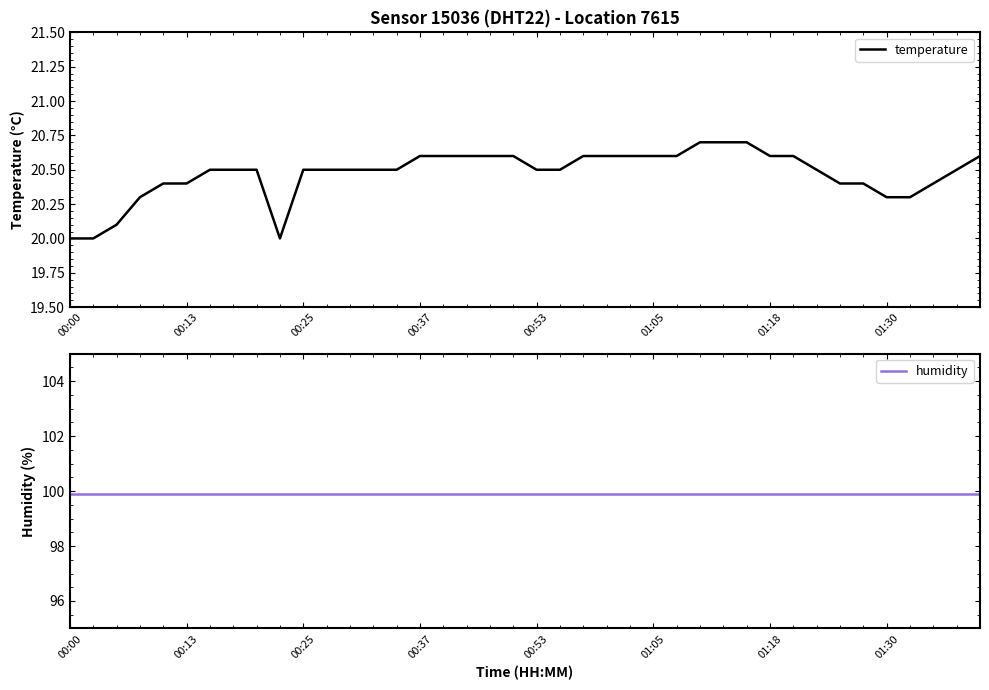

The value of temperature at 00:37 is 20.6. True or false?

True